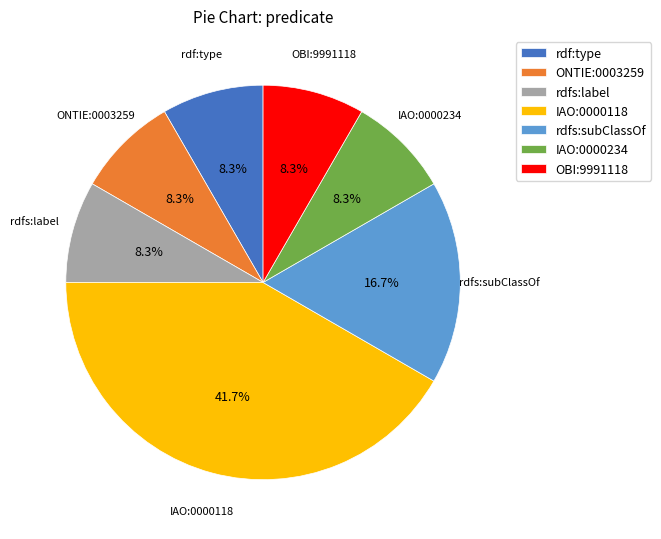

To the nearest percent, what is the difference between the largest and smallest slice percentages?

33%